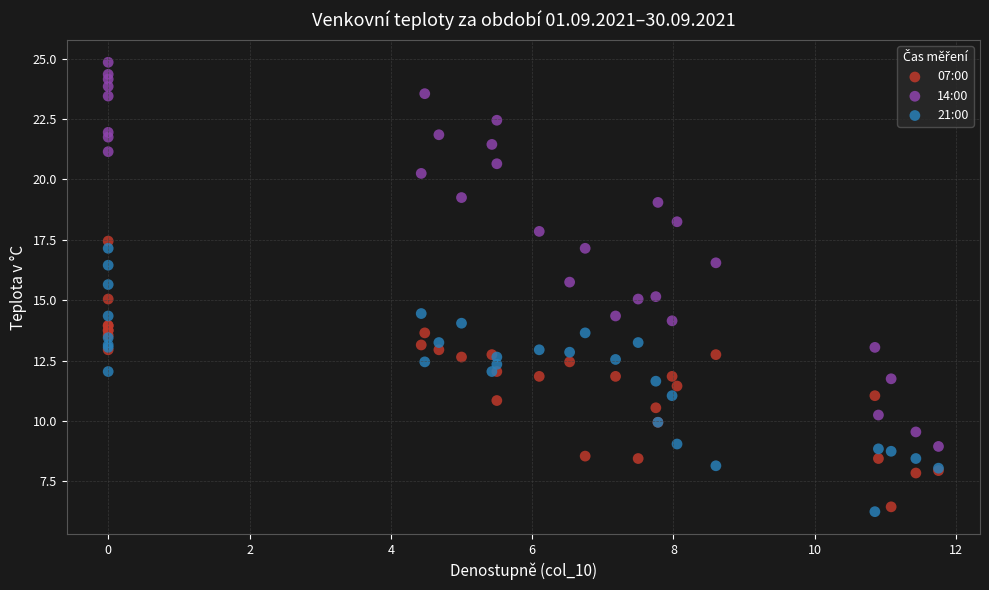

Which series contains the lowest Y value?

21:00